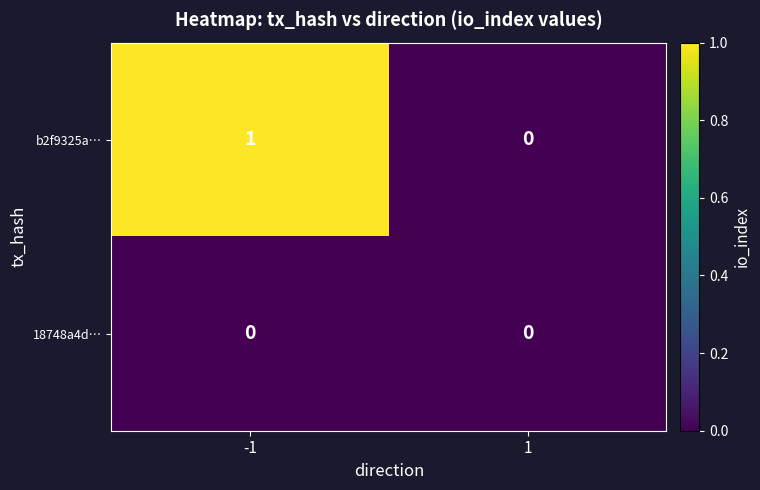

The value of b2f9325a… at -1 is 0. True or false?

False